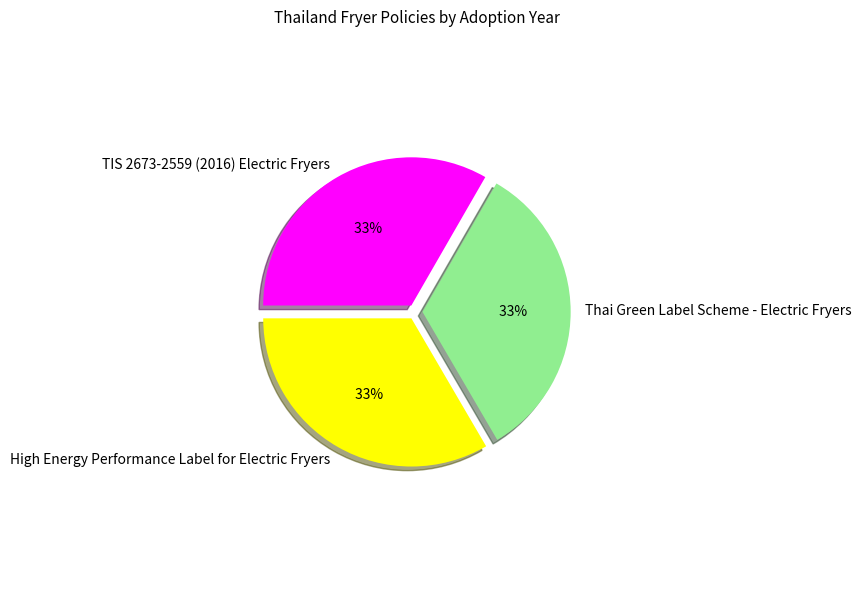

Is the sum of Thai Green Label Scheme - Electric Fryers and High Energy Performance Label for Electric Fryers greater than half?

Yes